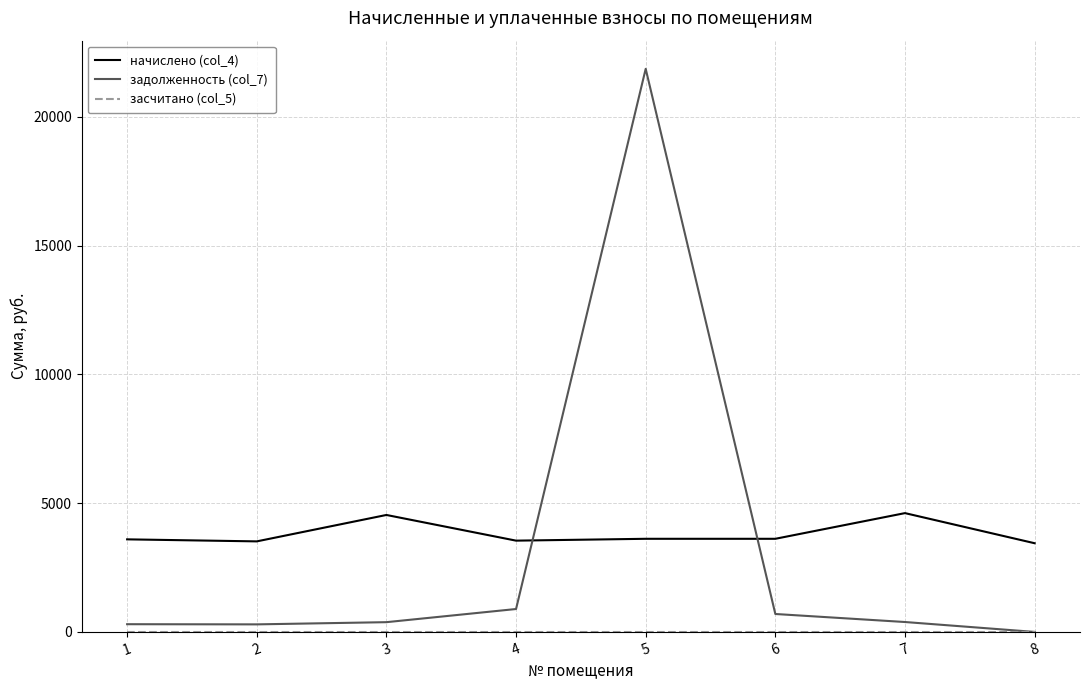

True or false: начислено (col_4) and задолженность (col_7) intersect in this chart.

True